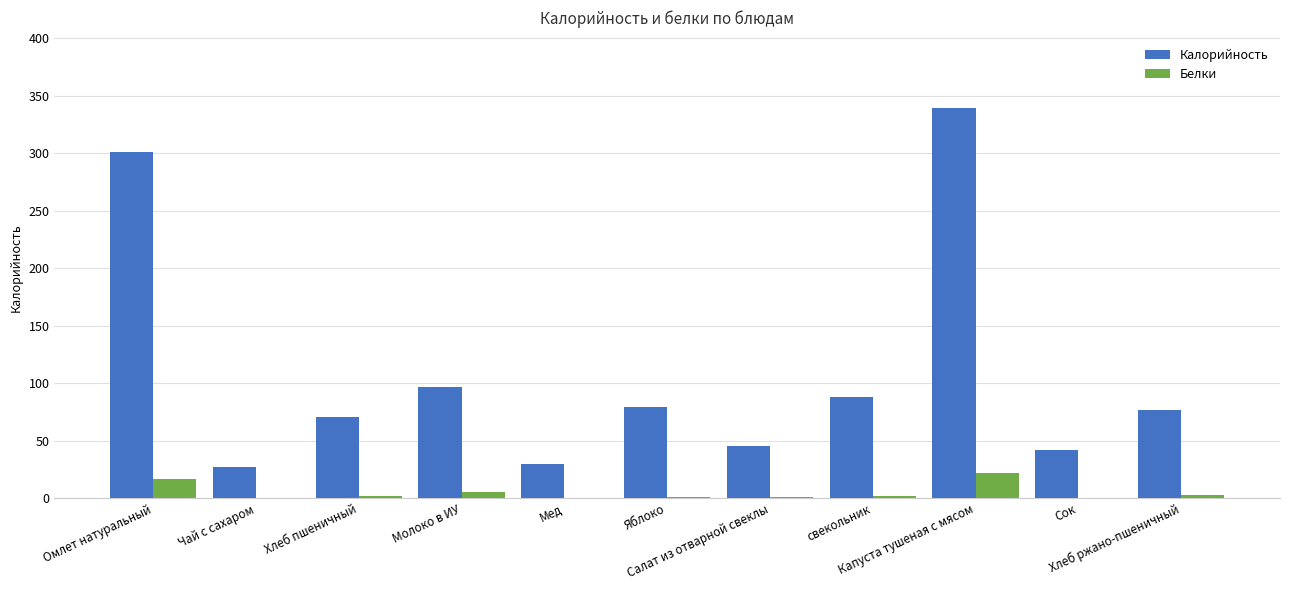

Which series has the largest total across all categories?

Калорийность